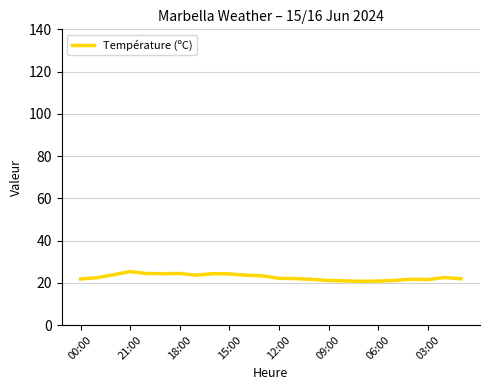

What is the maximum value shown in the chart?

25.3